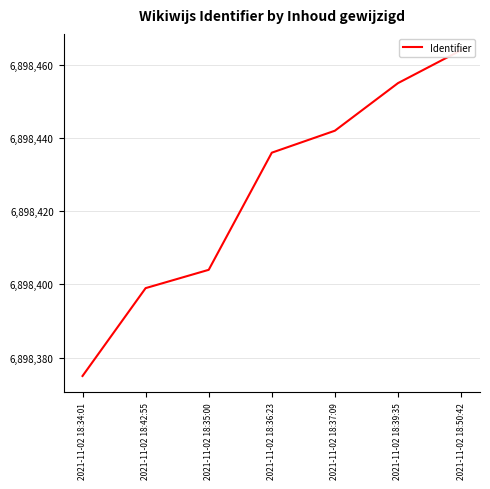

Is it true that the value at 2021-11-02 18:35:00 is 6898404?

True